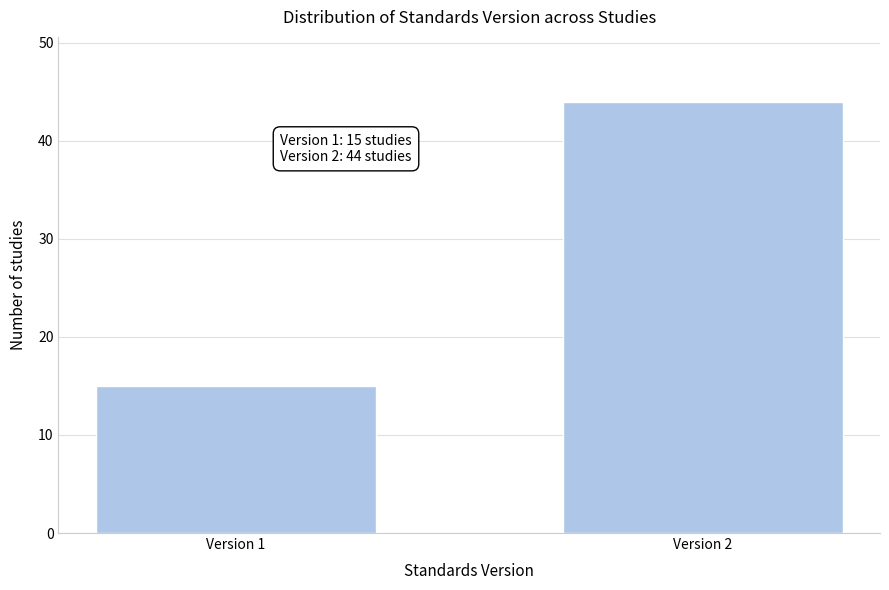

Reading left to right, extract all data points from this chart.

Version 1=15	Version 2=44